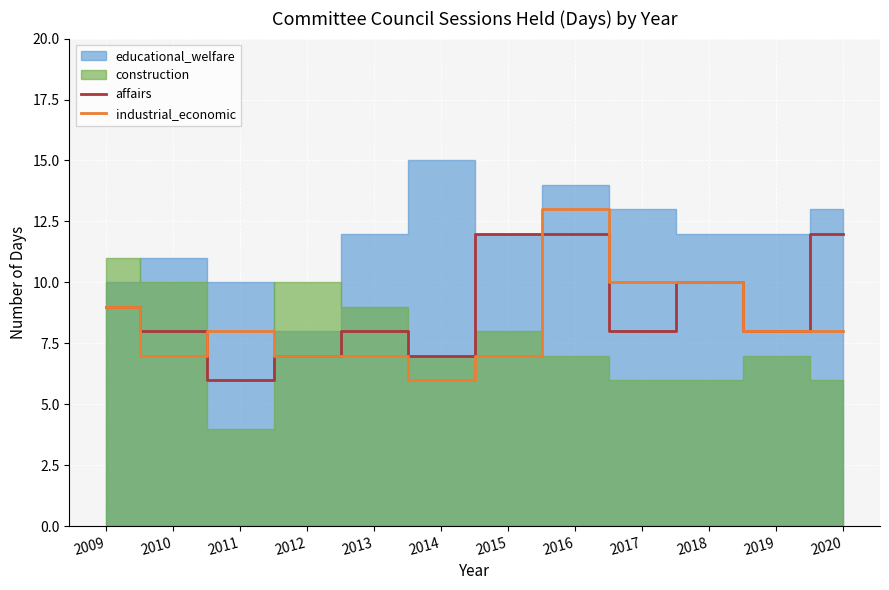

How many times do industrial_economic and affairs cross each other?

2